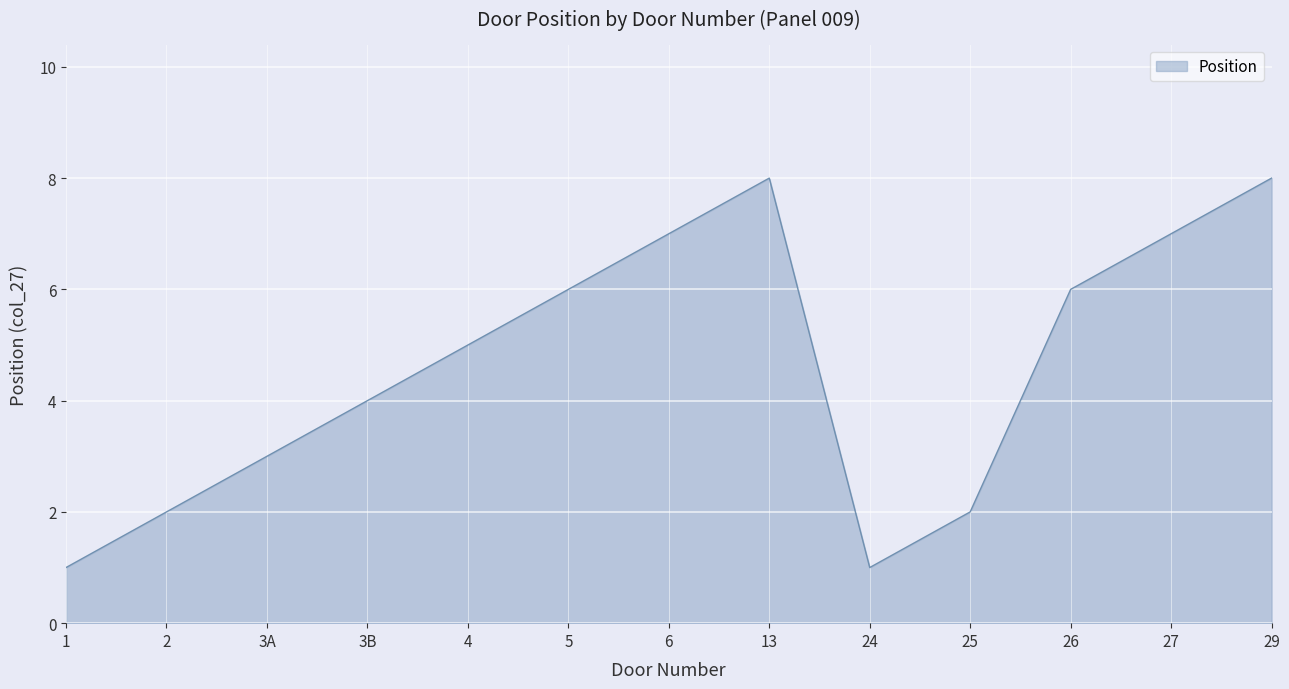

What is the ratio of the value at 3A to the value at 1?

3.0